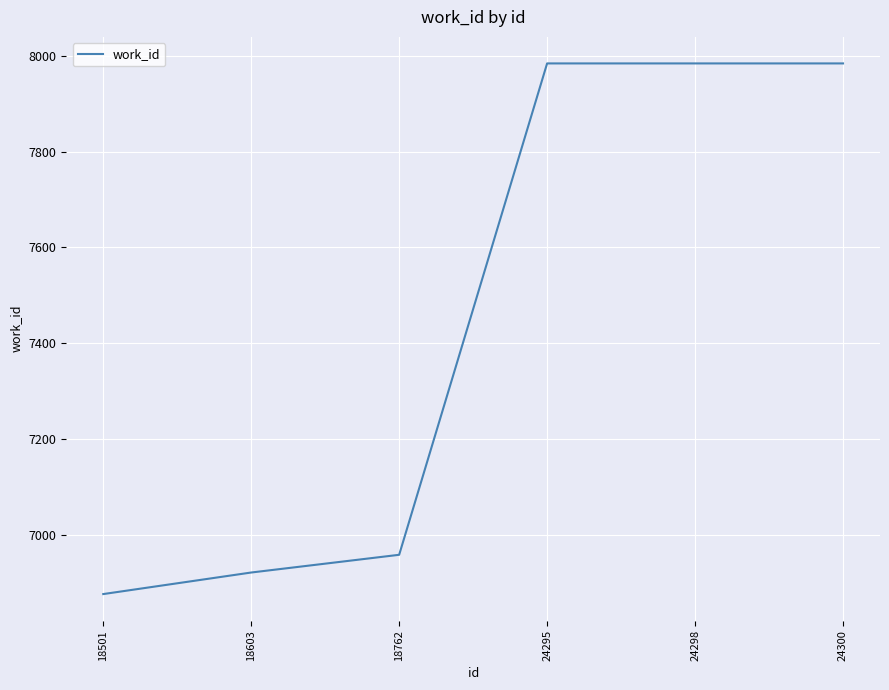

Is it true that the value at 18762 is 6958?

True